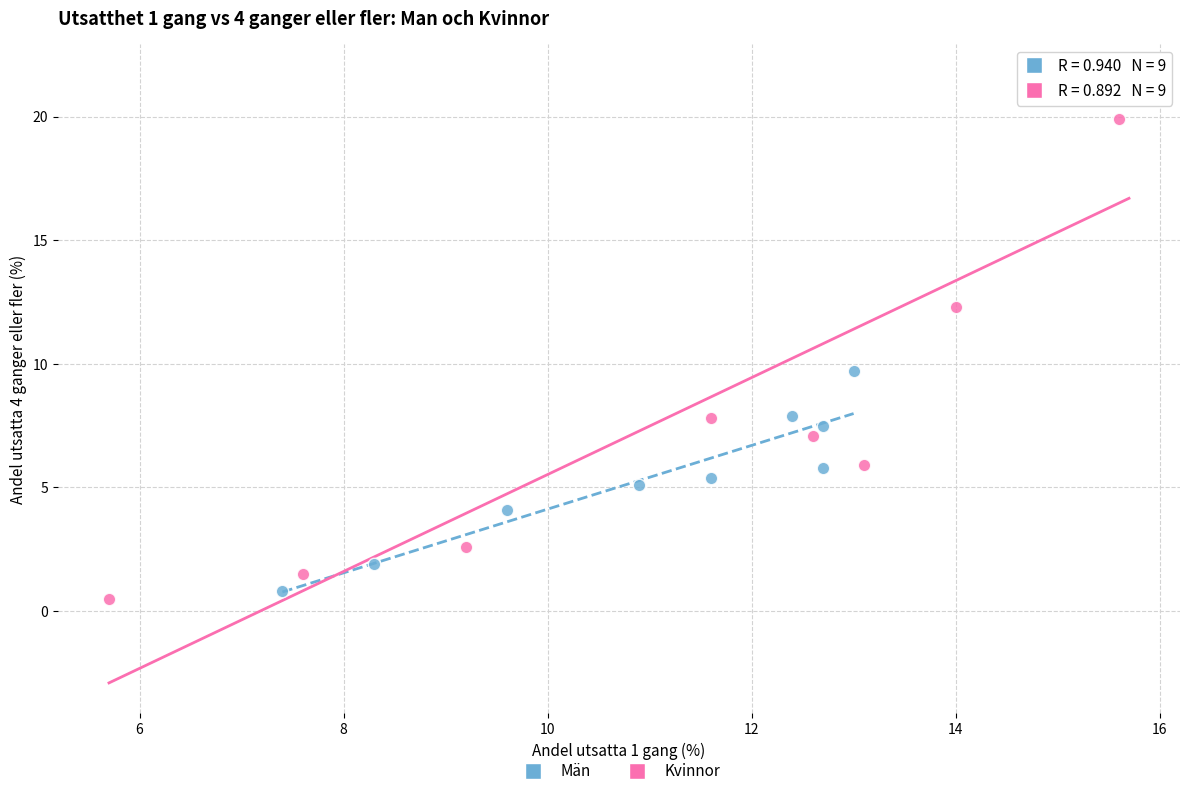

Which series has the largest Y range (max minus min)?

Kvinnor